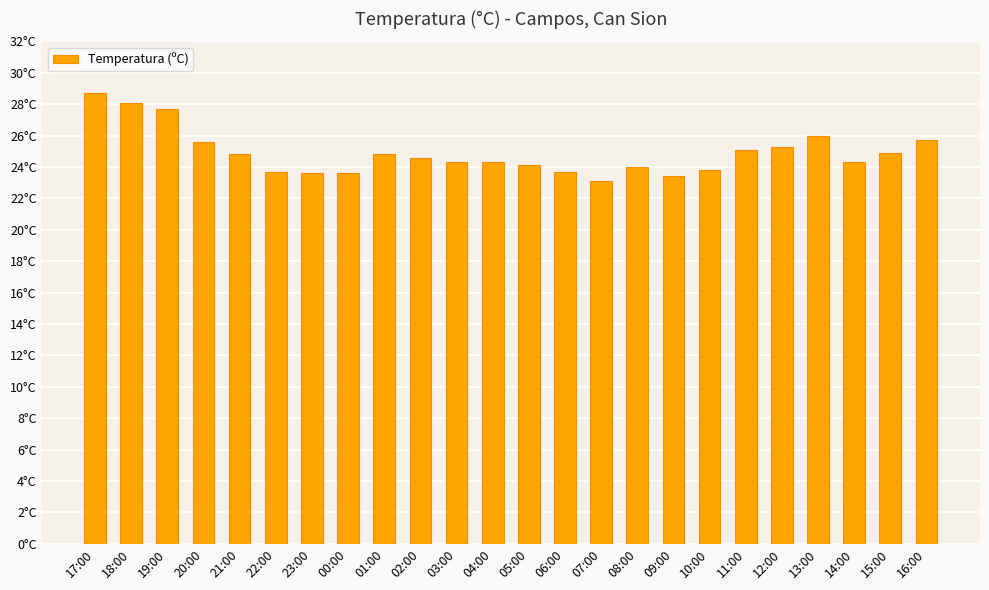

Does the chart contain any negative values?

No